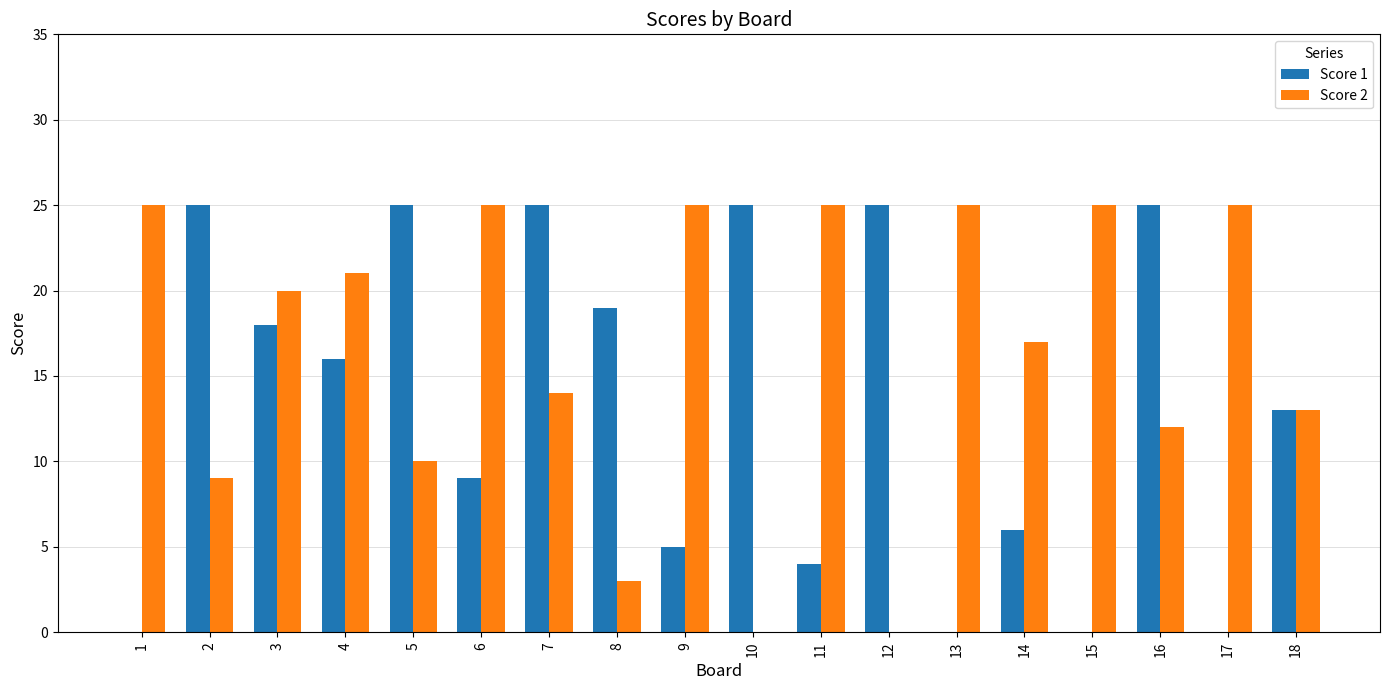

What is the highest value of the Score 2 series?

25